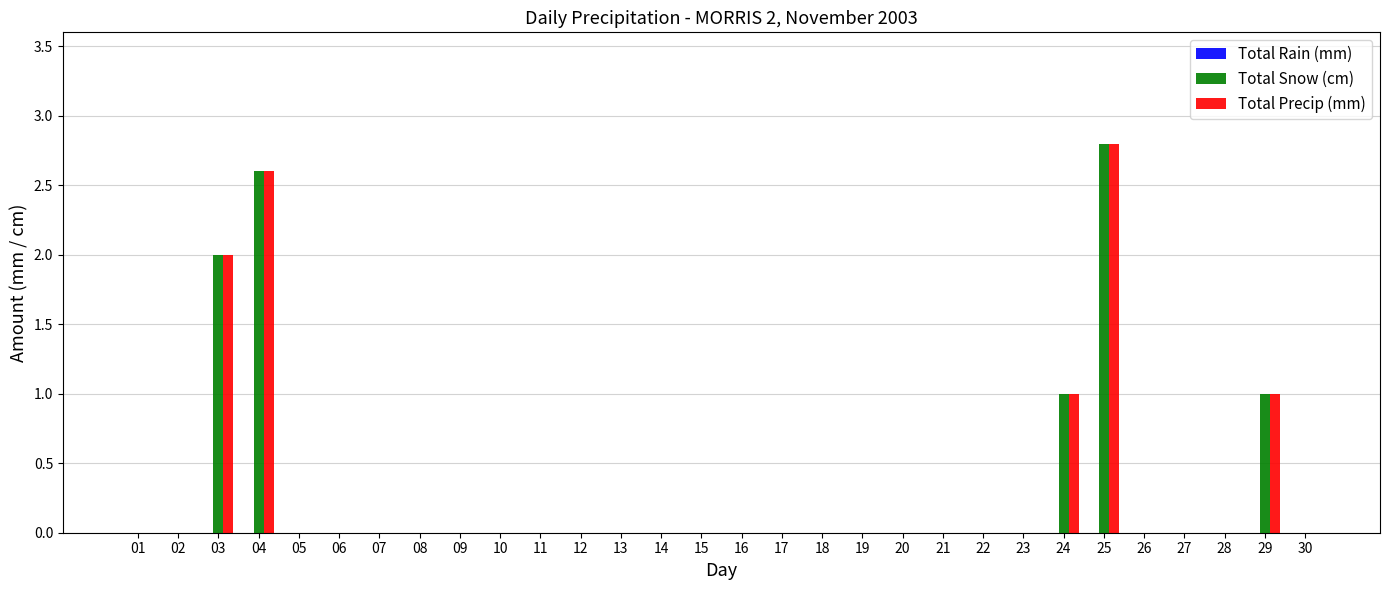

At which category is the sum across all series the highest?

25